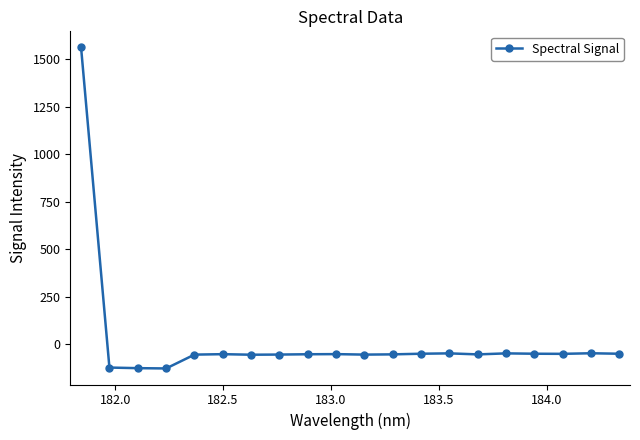

What is the minimum value shown in the chart?

-127.1